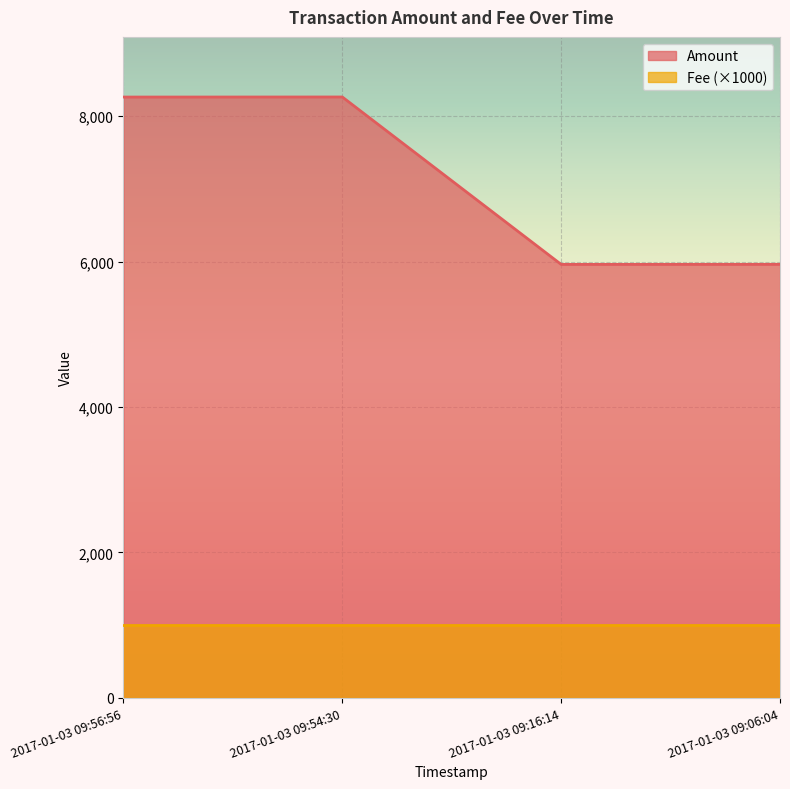

What is the sum of the values at 2017-01-03 09:06:04 and 2017-01-03 09:16:14?

11924.5